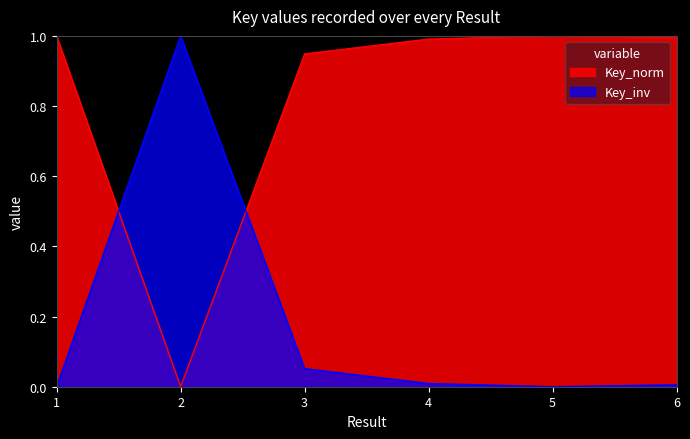

How many values are above zero?

5